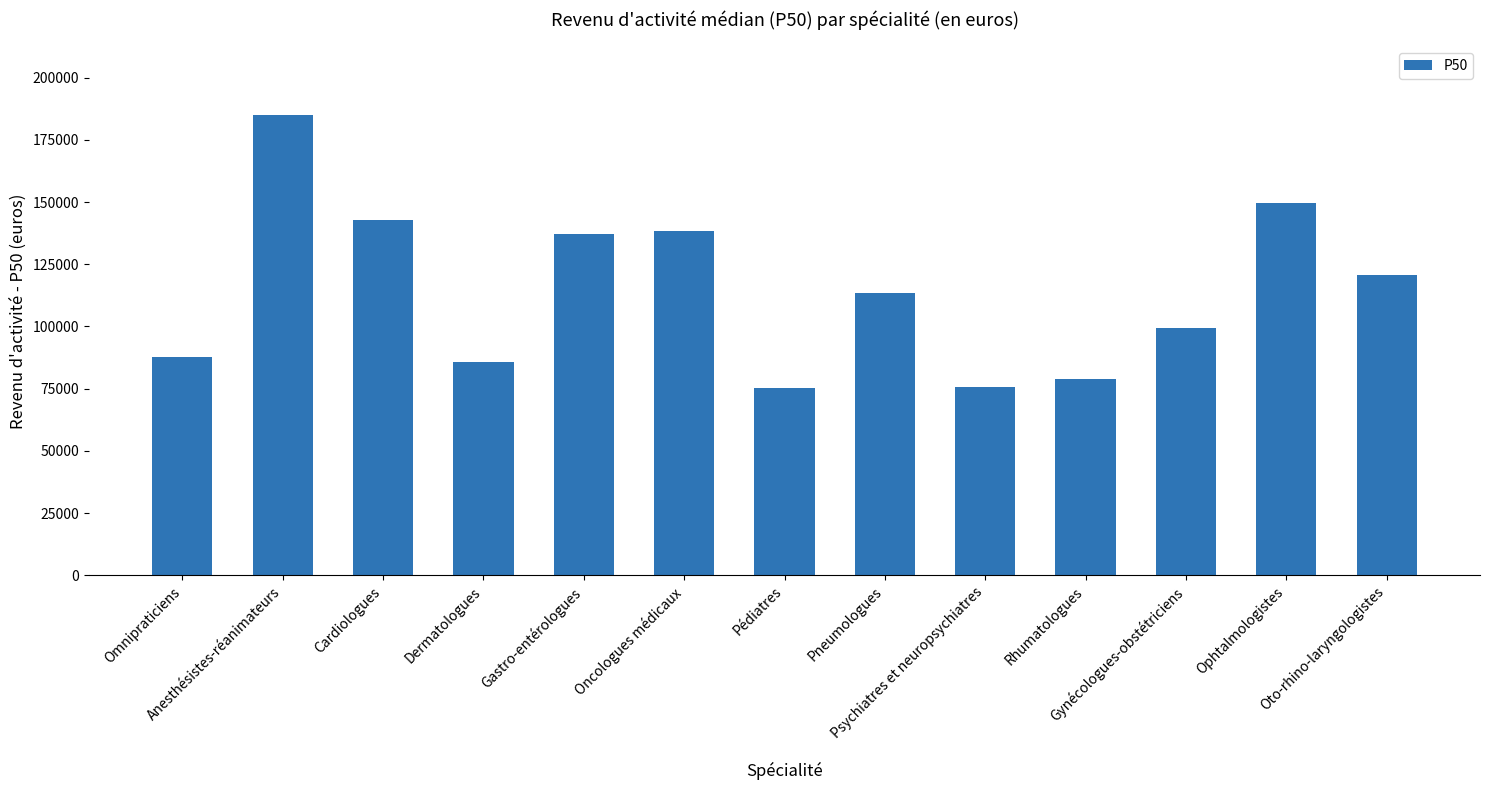

What is the maximum value shown in the chart?

184800